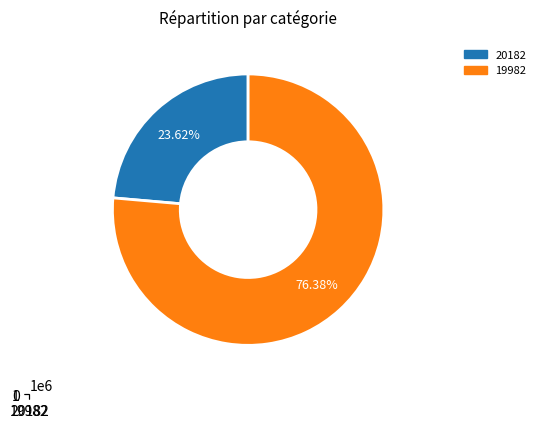

Rank the categories by value from highest to lowest.

19982, 20182